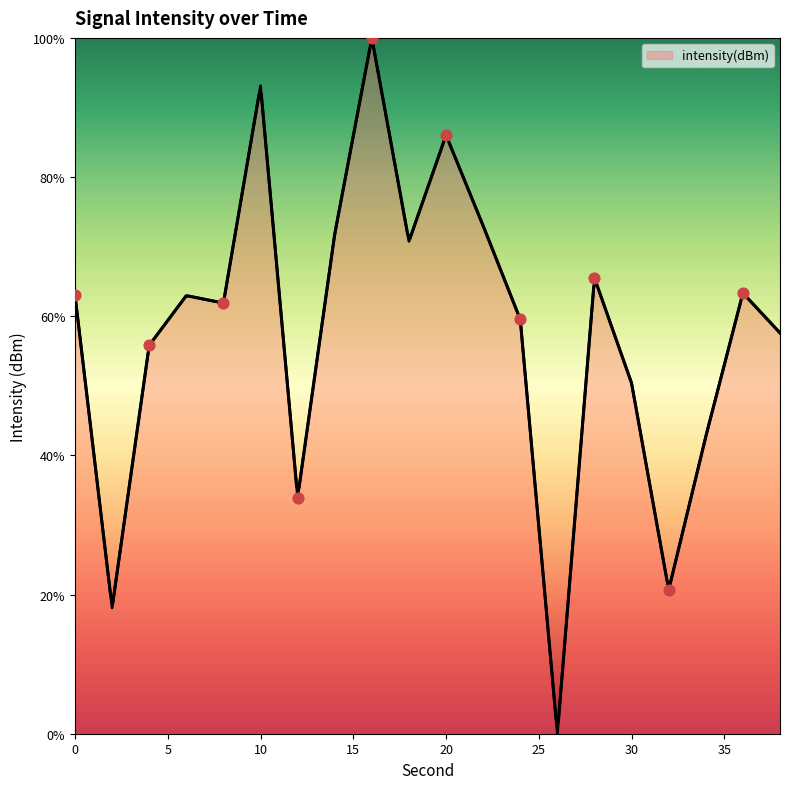

Which has a higher value, 12 or 16?

16